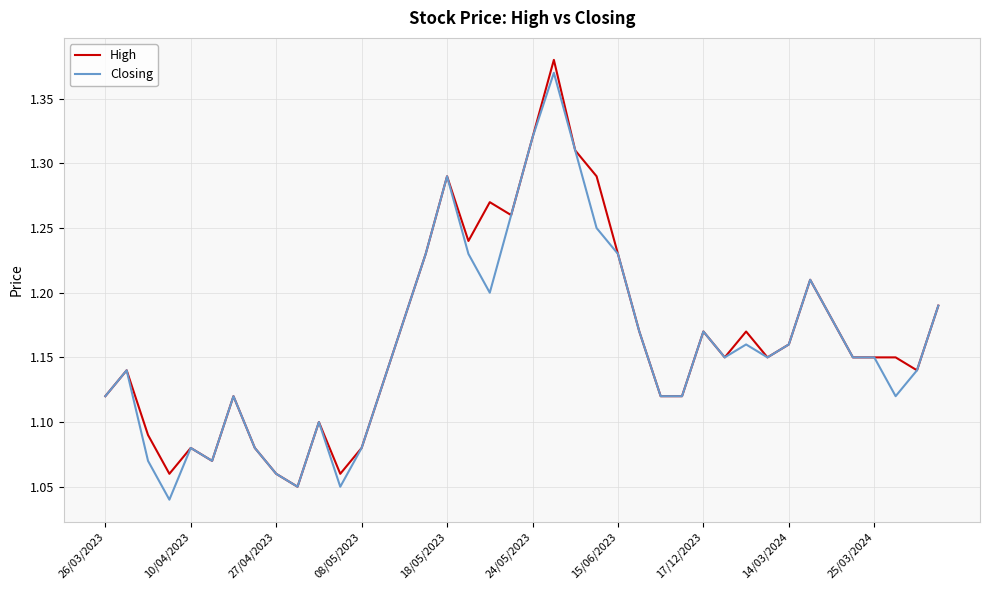

At which category does the chart reach its peak across all series?

21